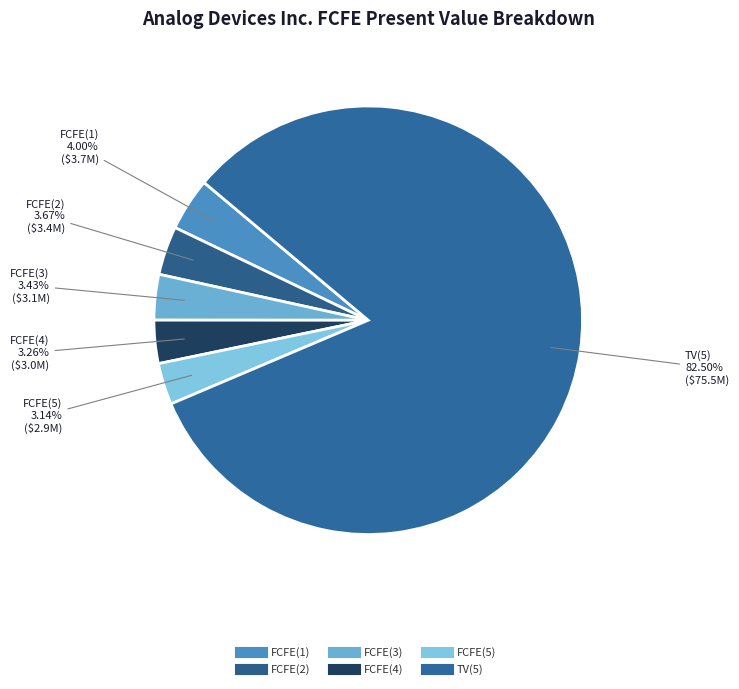

What is the change in value from FCFE(1) to FCFE(3)?

-514762